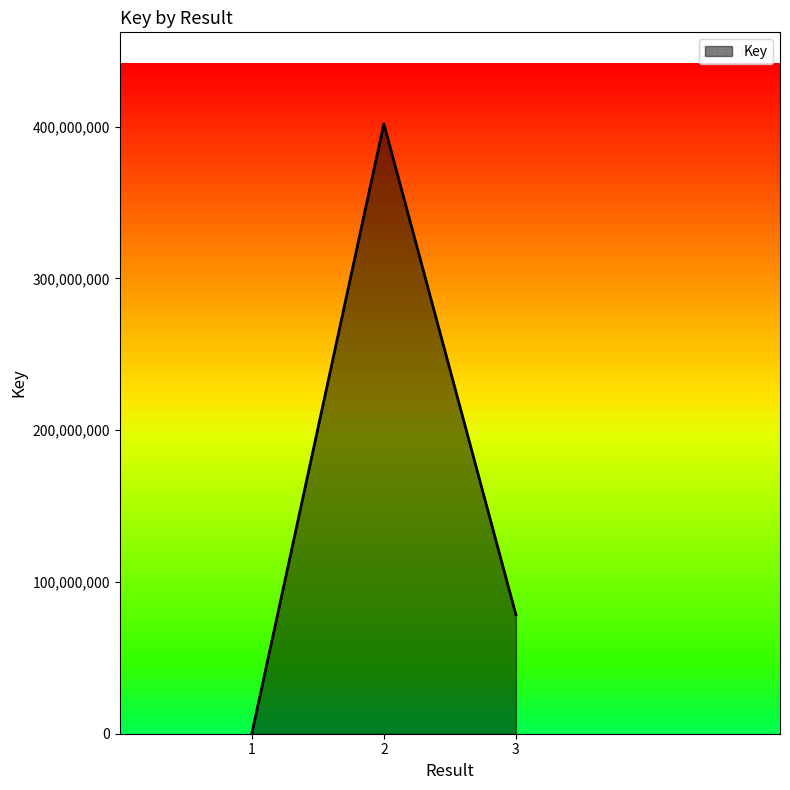

What is the change in value from 2 to 3?

-323420990